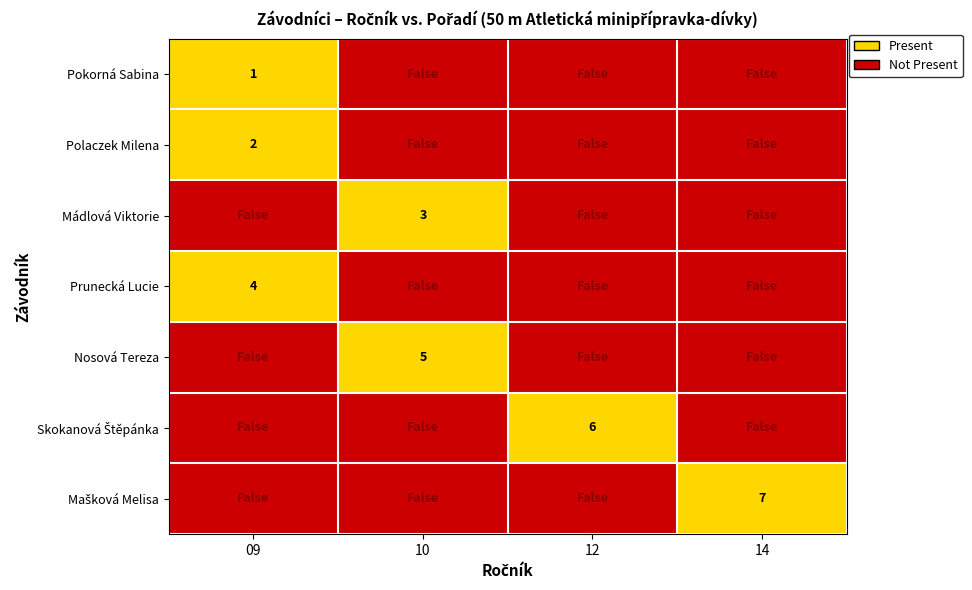

Is the value of Mašková Melisa at 12 greater than the value of Nosová Tereza at 14?

No